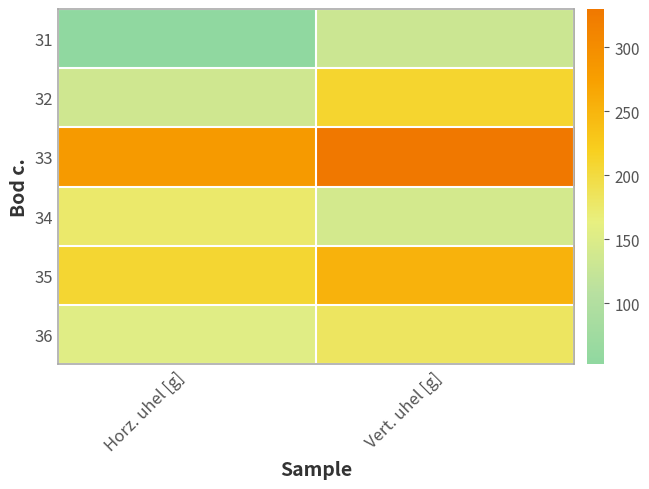

Which series has the largest total across all categories?

33